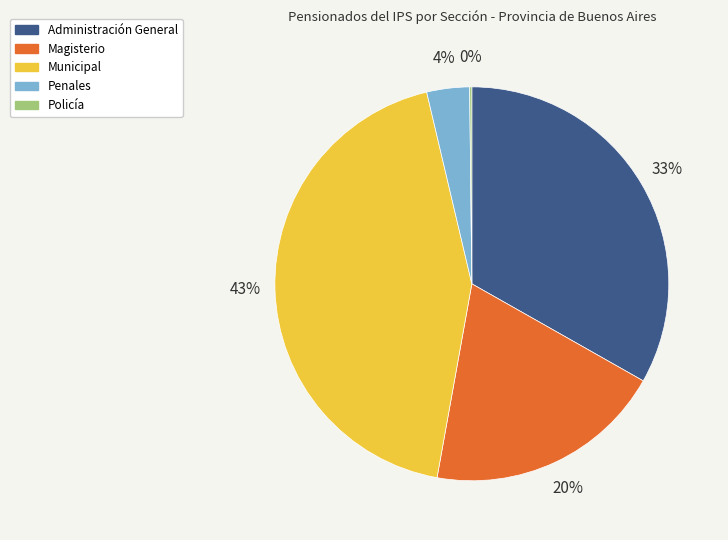

Combined, do Magisterio and Municipal account for over 50%?

Yes